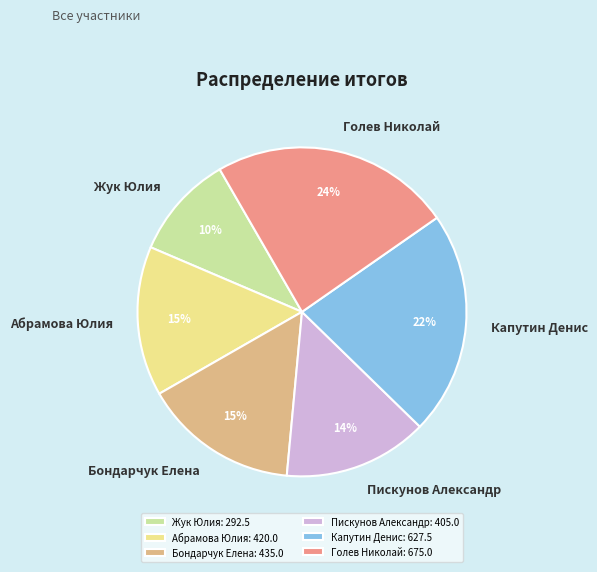

Does any single category account for the majority?

No